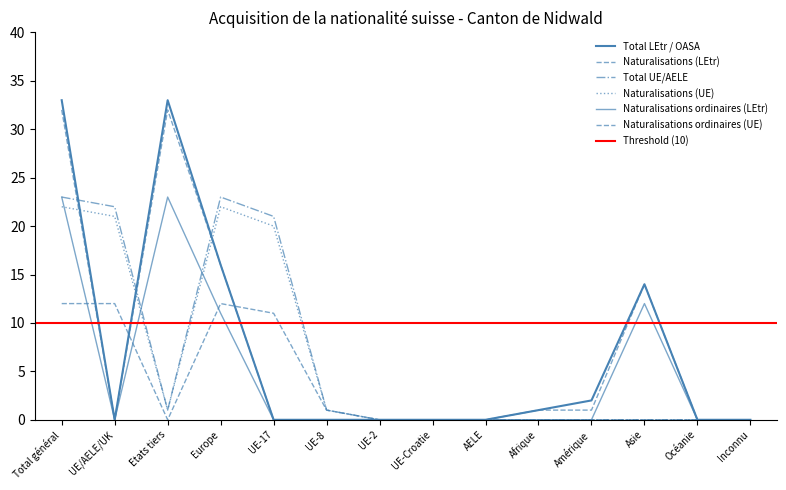

What position from the left is Asie?

12